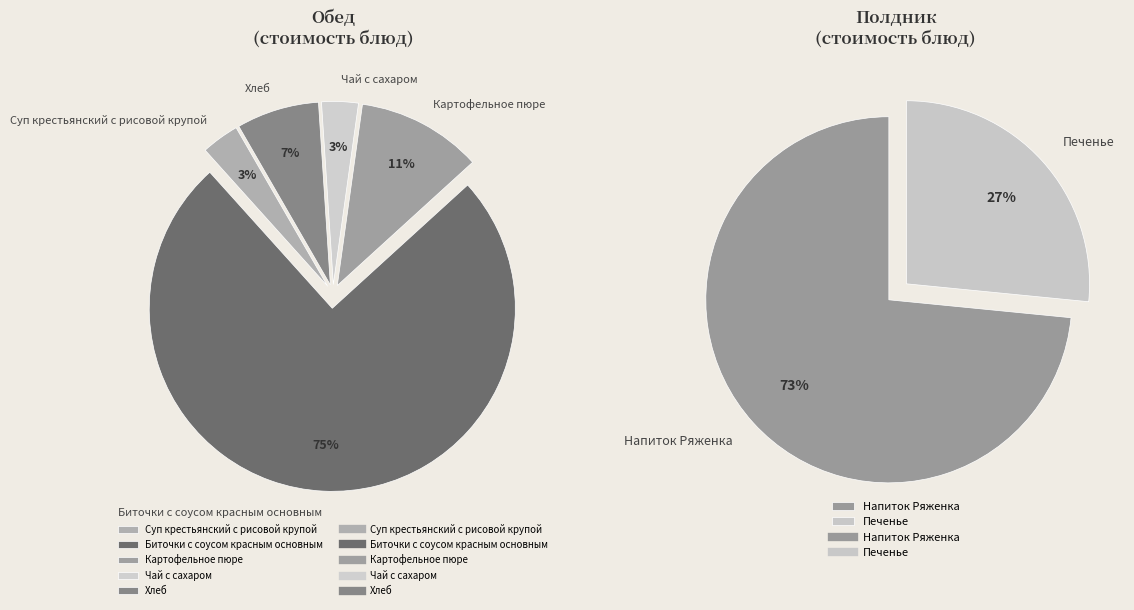

To the nearest percent, what portion does Суп крестьянский с рисовой крупой represent?

3%